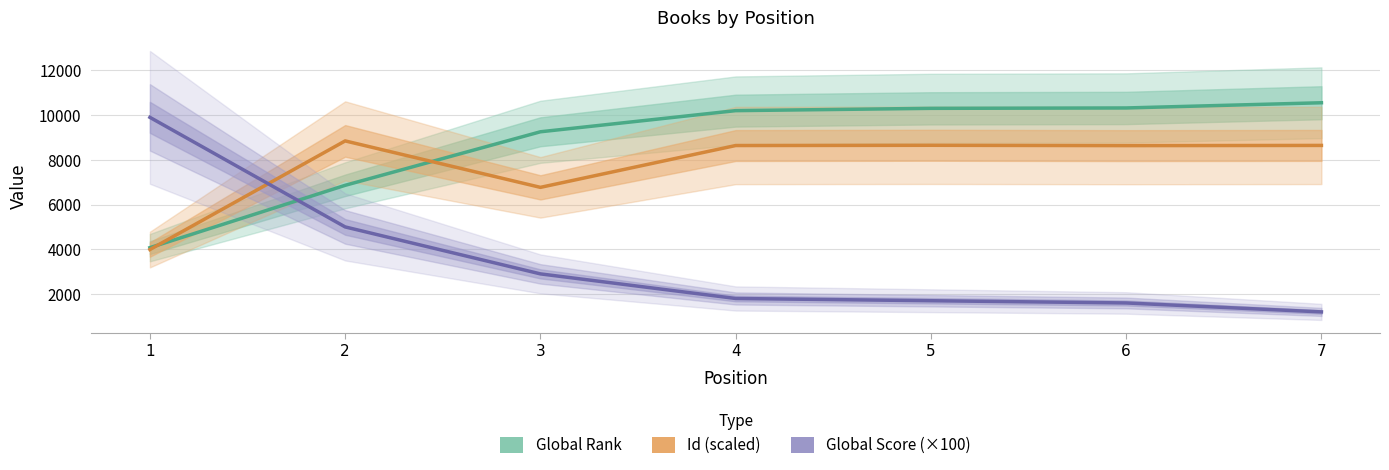

True or false: Global Rank and Global Score (×100) cross at least once.

True